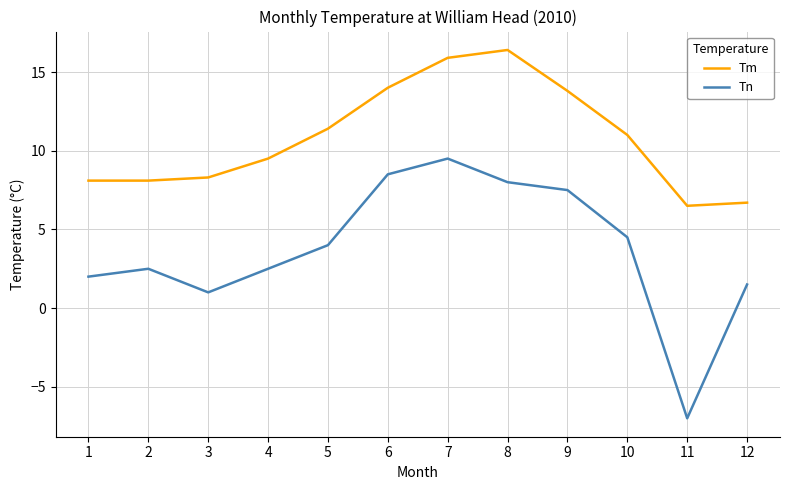

True or false: Tn and Tm intersect in this chart.

False